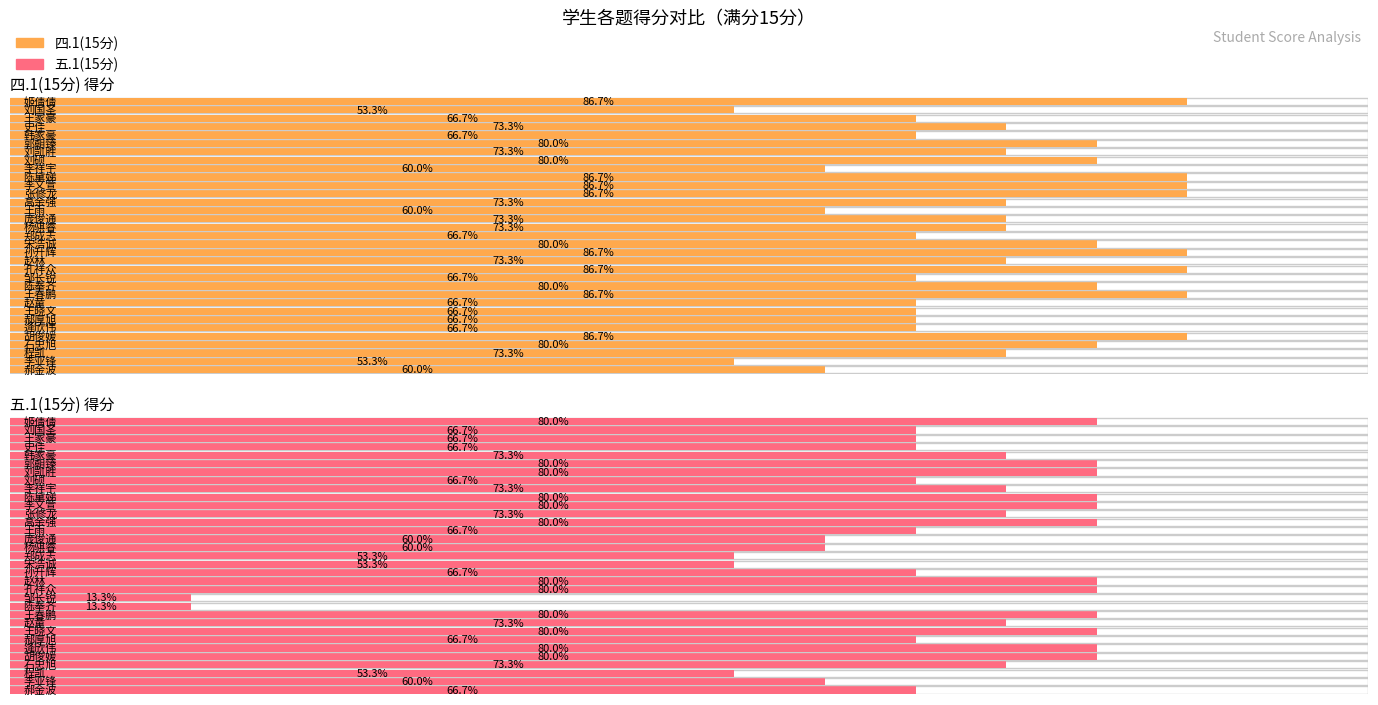

What is the highest value of the 四.1(15分) series?

13